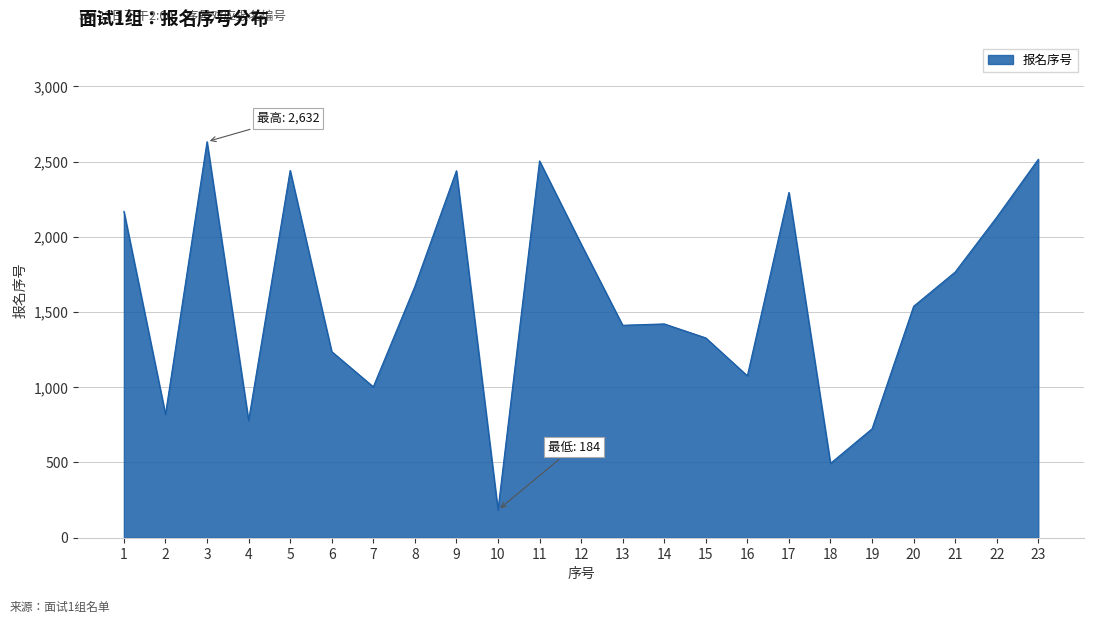

What is the difference between the maximum and minimum values?

2448